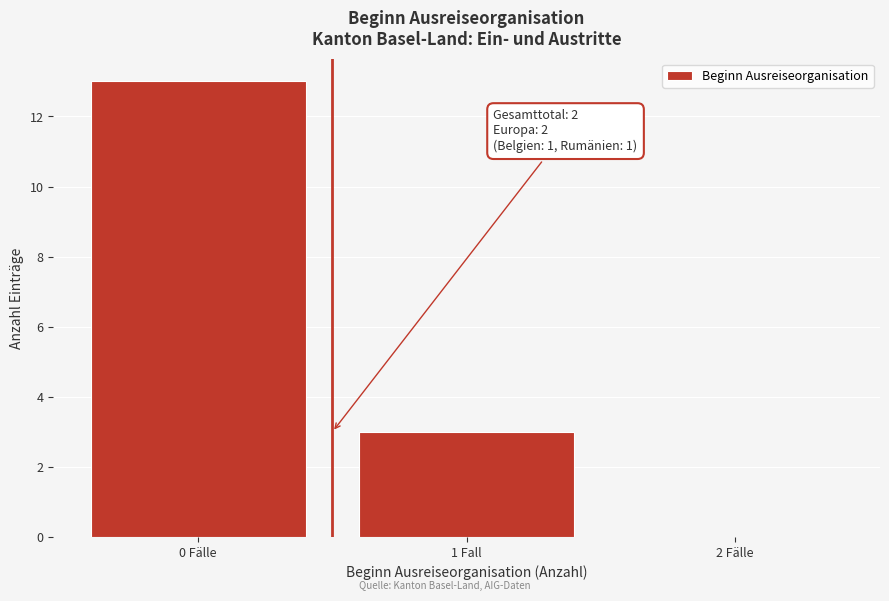

Reading left to right, list all the values displayed in this chart.

0 Fälle=13	1 Fall=3	2 Fälle=0